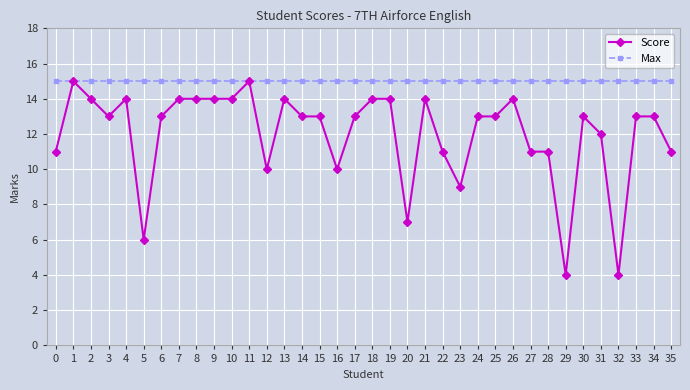

Which series has the largest range (max minus min)?

Score